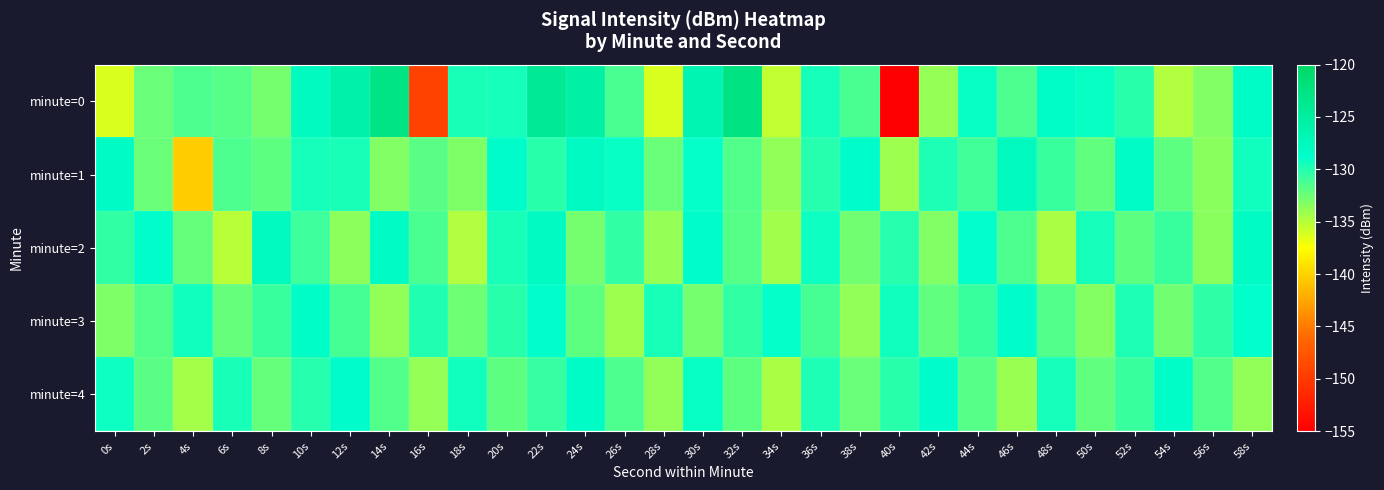

Reading left to right, extract all data points from this chart.

minute=0: 0s=-136.2	2s=-132.4	4s=-131.4	6s=-131.6	8s=-132.7	10s=-127.7	12s=-125.9	14s=-122.9	16s=-149.4	18s=-129.7	20s=-129.5	22s=-124.2	24s=-125.5	26s=-131.3	28s=-136.1	30s=-126.7	32s=-122.5	34s=-135.4	36s=-129.4	38s=-131.3	40s=-155.3	42s=-133.8	44s=-129.1	46s=-131.5	48s=-128.4	50s=-129.0	52s=-130.2	54s=-134.9	56s=-133.3	58s=-128.2
minute=1: 0s=-128.2	2s=-132.4	4s=-140.3	6s=-131.5	8s=-132.0	10s=-129.5	12s=-129.6	14s=-133.2	16s=-131.8	18s=-133.0	20s=-128.5	22s=-130.2	24s=-127.8	26s=-129.1	28s=-132.4	30s=-128.9	32s=-131.5	34s=-133.7	36s=-130.1	38s=-128.6	40s=-134.2	42s=-129.8	44s=-131.0	46s=-127.5	48s=-130.7	50s=-132.1	52s=-128.3	54s=-131.9	56s=-133.4	58s=-129.3
minute=2: 0s=-130.5	2s=-128.7	4s=-132.2	6s=-135.1	8s=-127.4	10s=-130.9	12s=-133.6	14s=-128.1	16s=-131.3	18s=-134.8	20s=-129.7	22s=-127.9	24s=-132.8	26s=-130.4	28s=-133.9	30s=-128.5	32s=-131.7	34s=-134.3	36s=-129.2	38s=-132.6	40s=-130.0	42s=-133.2	44s=-128.8	46s=-131.4	48s=-134.6	50s=-129.5	52s=-132.0	54s=-130.8	56s=-133.5	58s=-128.2
minute=3: 0s=-133.1	2s=-131.6	4s=-129.4	6s=-132.3	8s=-130.7	10s=-128.4	12s=-131.2	14s=-133.8	16s=-129.9	18s=-132.5	20s=-130.2	22s=-128.7	24s=-131.9	26s=-134.1	28s=-129.6	30s=-132.8	32s=-130.5	34s=-128.9	36s=-131.1	38s=-133.7	40s=-129.3	42s=-132.1	44s=-130.8	46s=-128.6	48s=-131.5	50s=-133.3	52s=-129.8	54s=-132.7	56s=-130.3	58s=-128.8
minute=4: 0s=-129.2	2s=-131.8	4s=-134.4	6s=-129.7	8s=-132.3	10s=-130.1	12s=-128.5	14s=-131.6	16s=-133.9	18s=-129.4	20s=-132.0	22s=-130.6	24s=-128.3	26s=-131.4	28s=-133.7	30s=-129.1	32s=-131.9	34s=-134.5	36s=-129.8	38s=-132.4	40s=-130.2	42s=-128.6	44s=-131.7	46s=-134.0	48s=-129.5	50s=-132.1	52s=-130.7	54s=-128.4	56s=-131.5	58s=-133.8